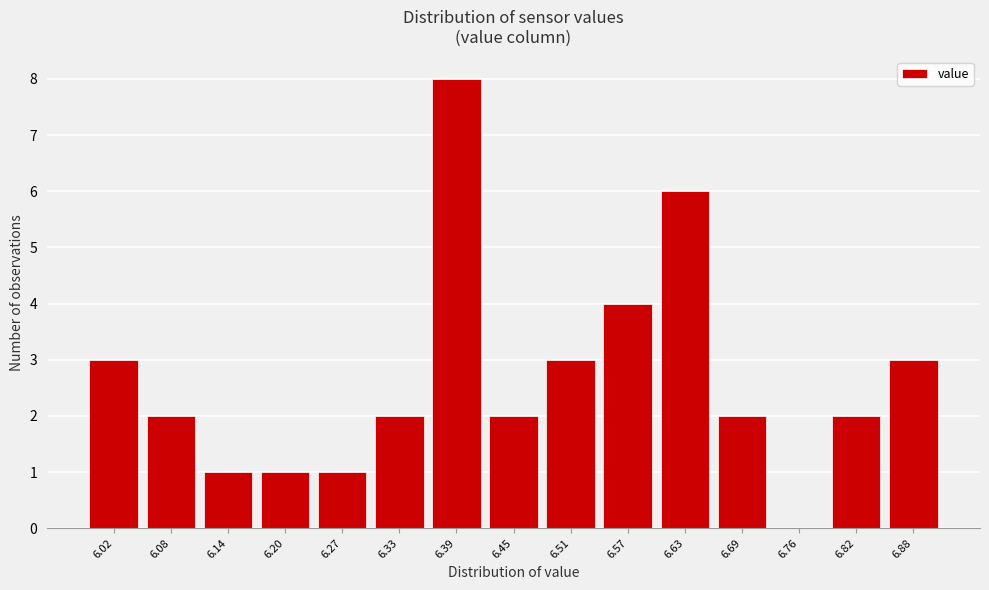

Reading left to right, transcribe all the data shown in this chart.

6.02=3	6.08=2	6.14=1	6.20=1	6.27=1	6.33=2	6.39=8	6.45=2	6.51=3	6.57=4	6.63=6	6.69=2	6.76=0	6.82=2	6.88=3